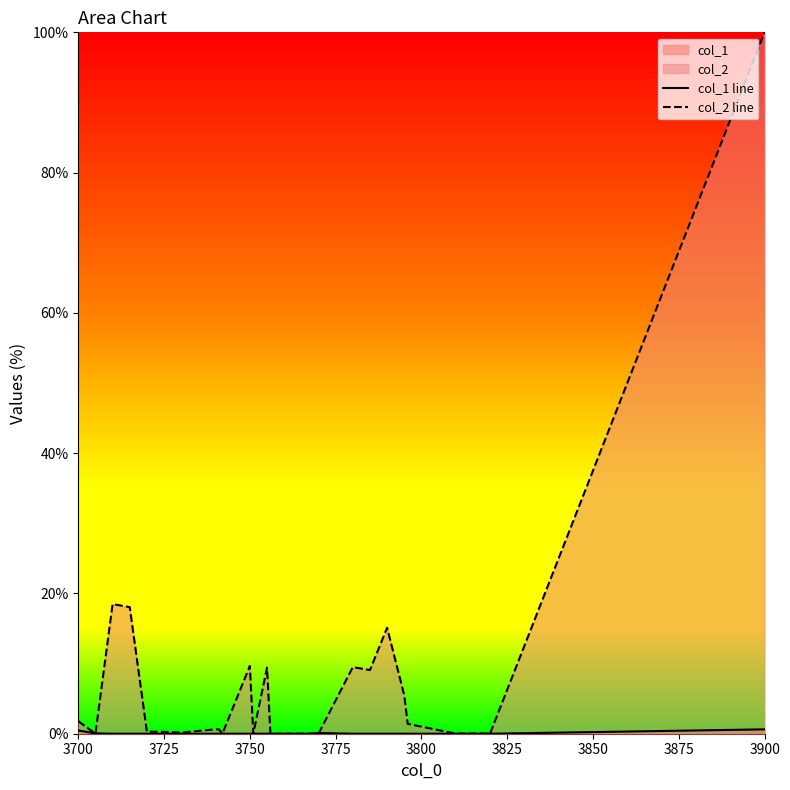

How many interior local valleys does the col_1 line series have?

7